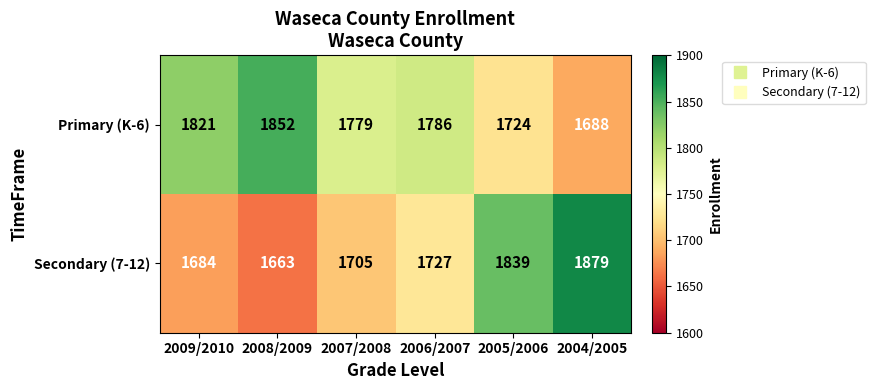

Between 2006/2007 and 2004/2005, which series saw the biggest shift?

Secondary (7-12)